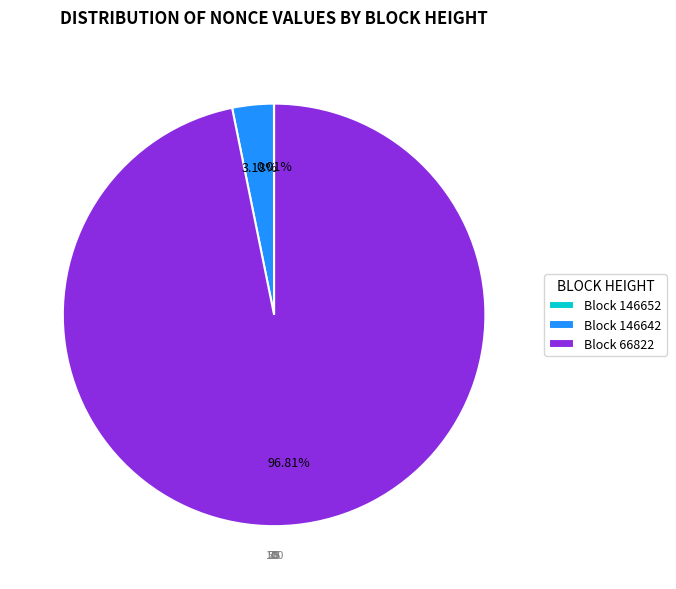

Which slice represents more than half of the pie?

Block 66822